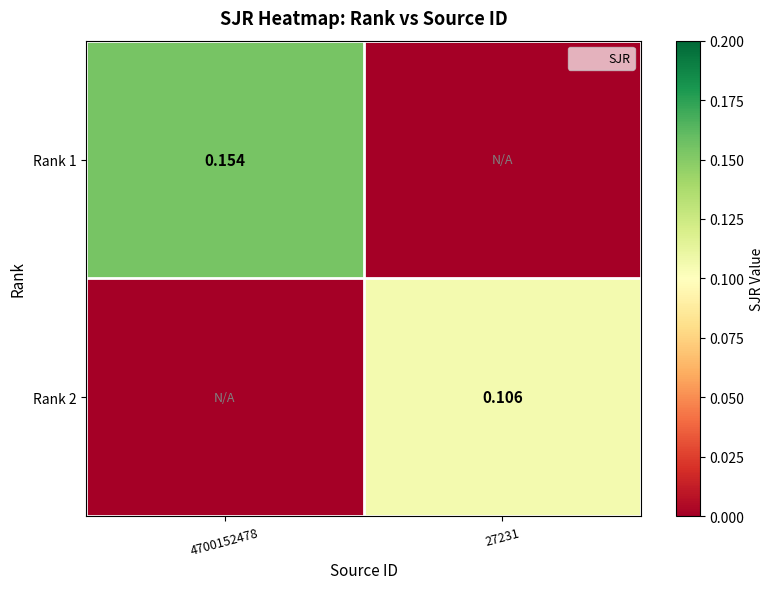

Is it true that Rank 1 equals -0.1 at 27231?

False